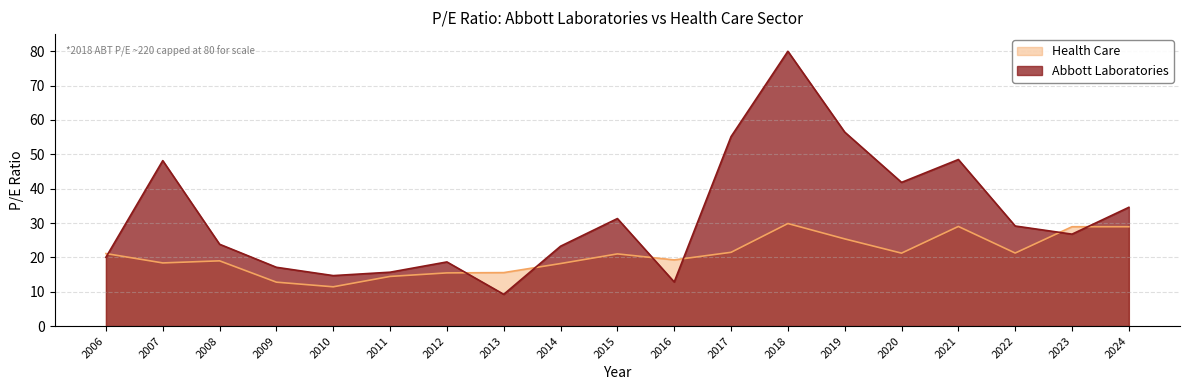

Which label corresponds to the smallest value in the chart?

2013